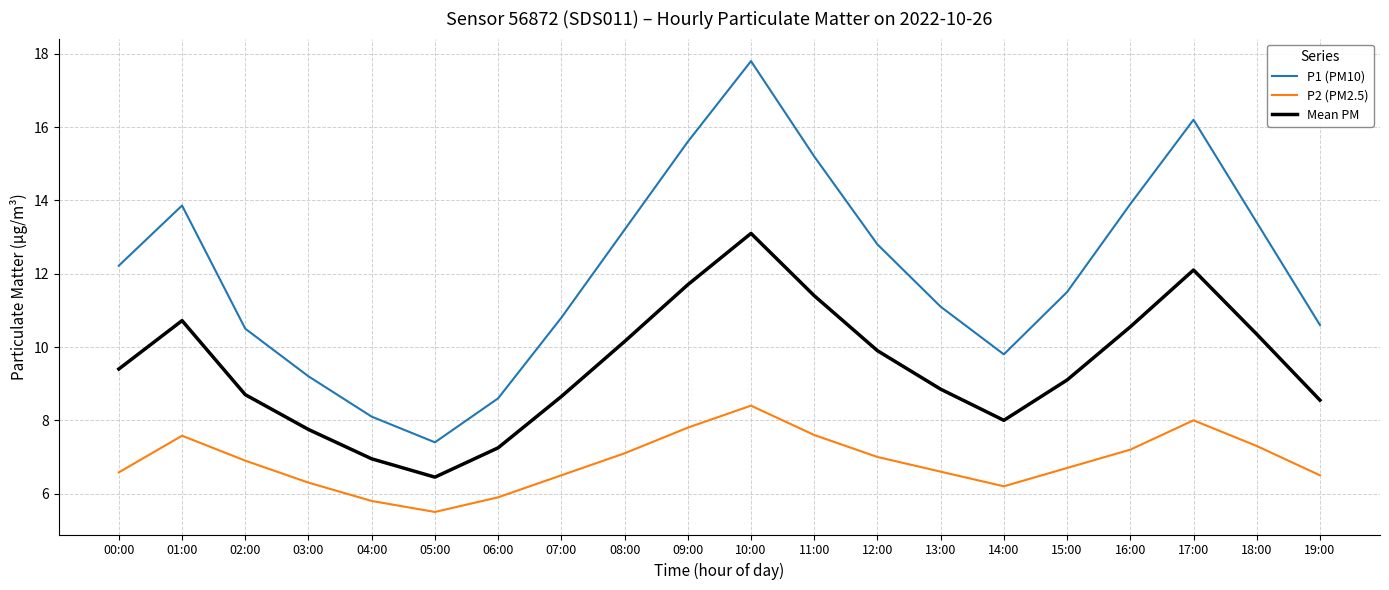

True or false: P1 (PM10) and P2 (PM2.5) intersect in this chart.

False